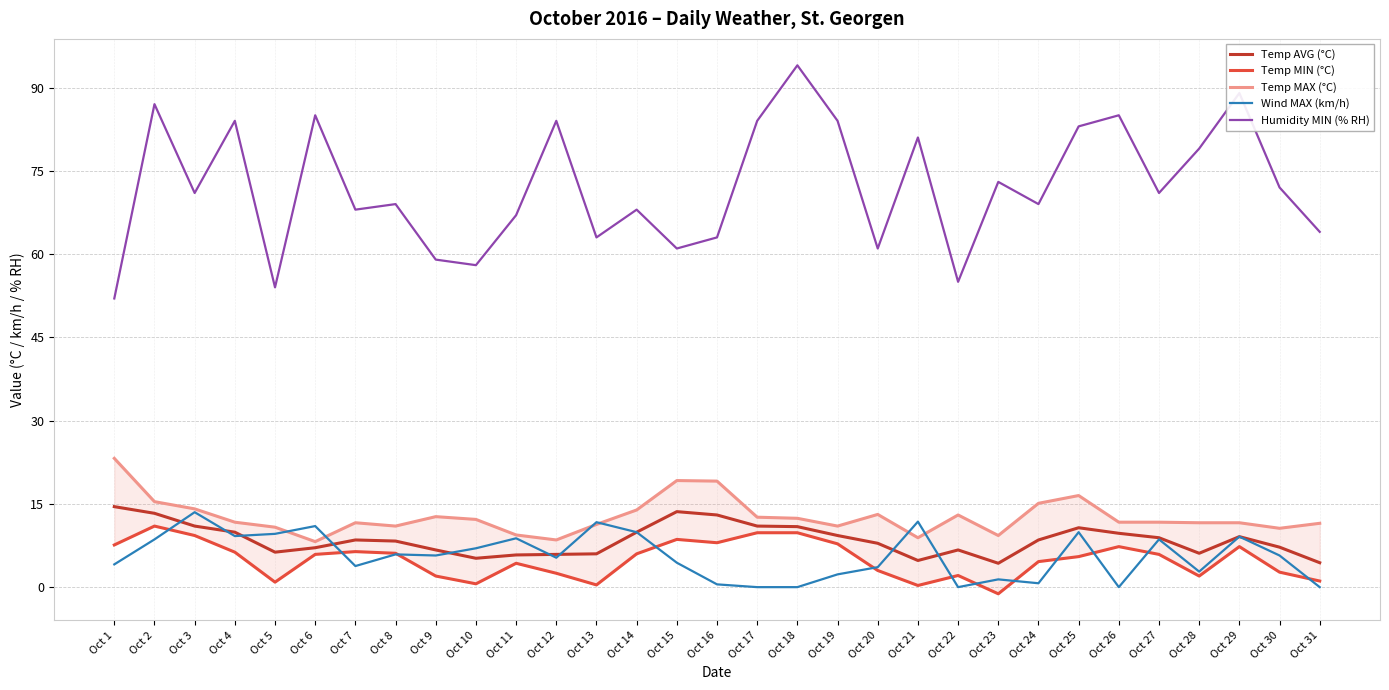

What are all the series names shown in the legend?

Temp AVG (°C), Temp MIN (°C), Temp MAX (°C), Wind MAX (km/h), Humidity MIN (% RH)